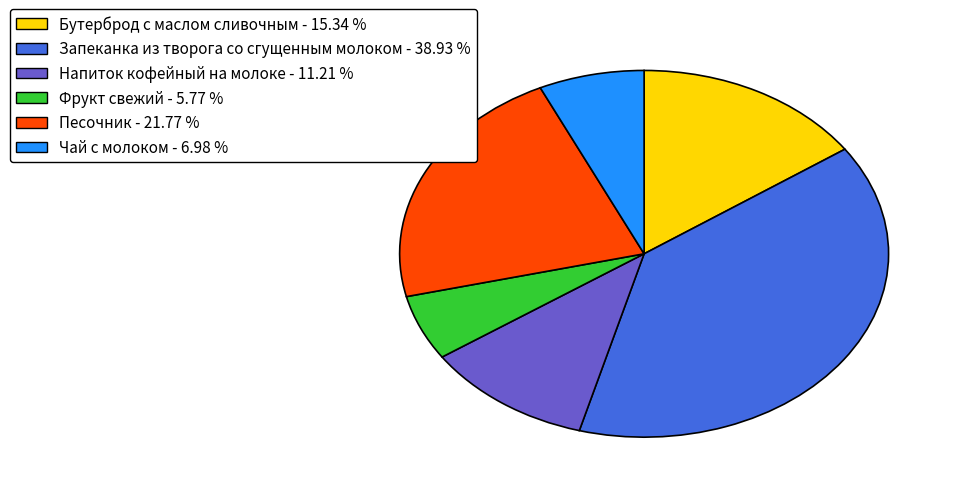

What is the smallest slice in the pie chart?

Фрукт свежий